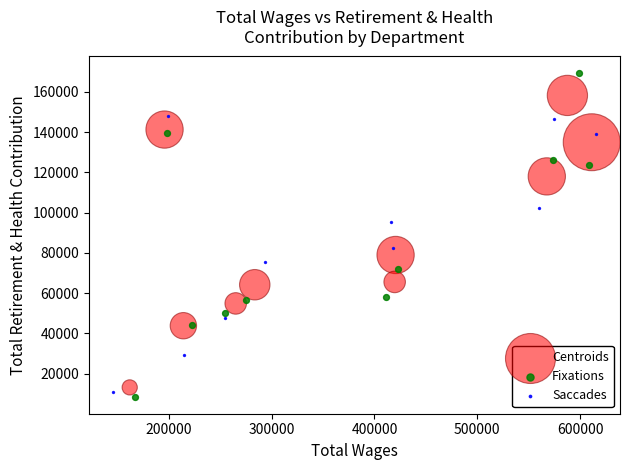

What are all the series names shown in the legend?

Centroids, Fixations, Saccades